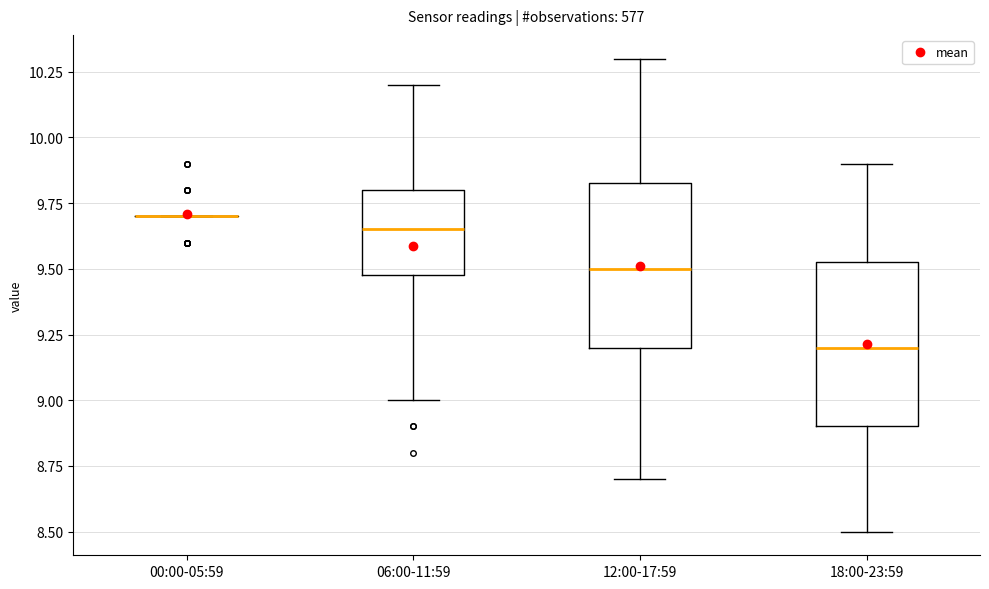

Reading left to right, transcribe this box plot: for each box, give where its median line is, the range the box spans, and where its two whiskers end, as read against the y-axis. The values are not printed on the chart, so give them approximately, as read against the axis.

00:00-05:59: box collapsed to a line at 9.70, whiskers 9.70 to 9.70
06:00-11:59: median 9.65, box 9.50 to 9.80, whiskers 9.00 to 10.20
12:00-17:59: median 9.50, box 9.20 to 9.85, whiskers 8.70 to 10.30
18:00-23:59: median 9.20, box 8.90 to 9.55, whiskers 8.50 to 9.90